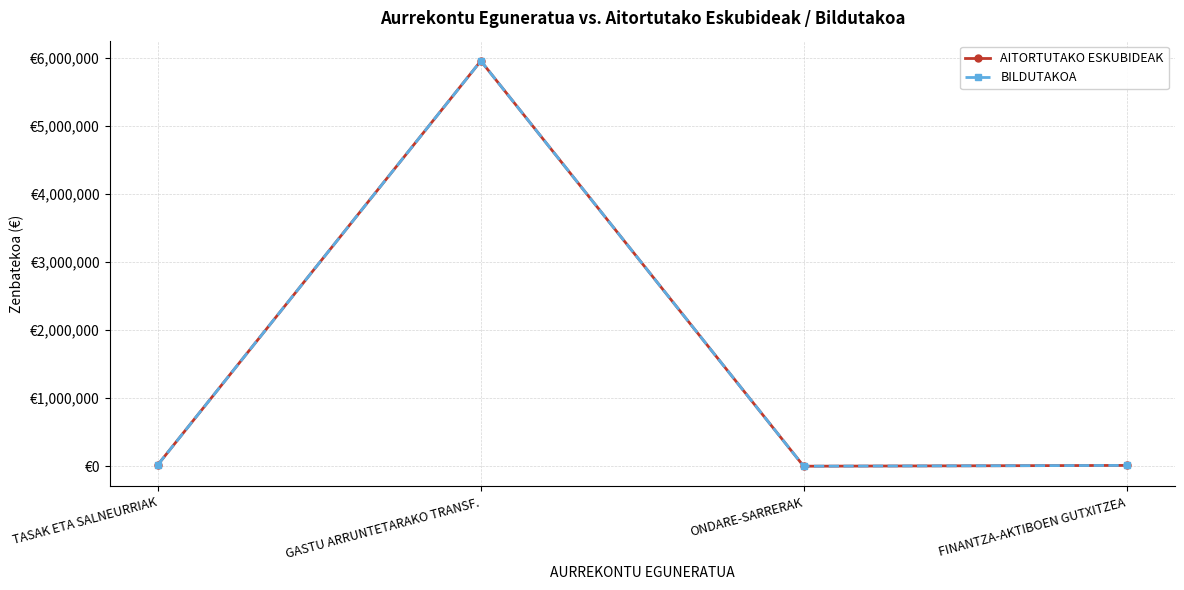

True or false: BILDUTAKOA and AITORTUTAKO ESKUBIDEAK intersect in this chart.

False